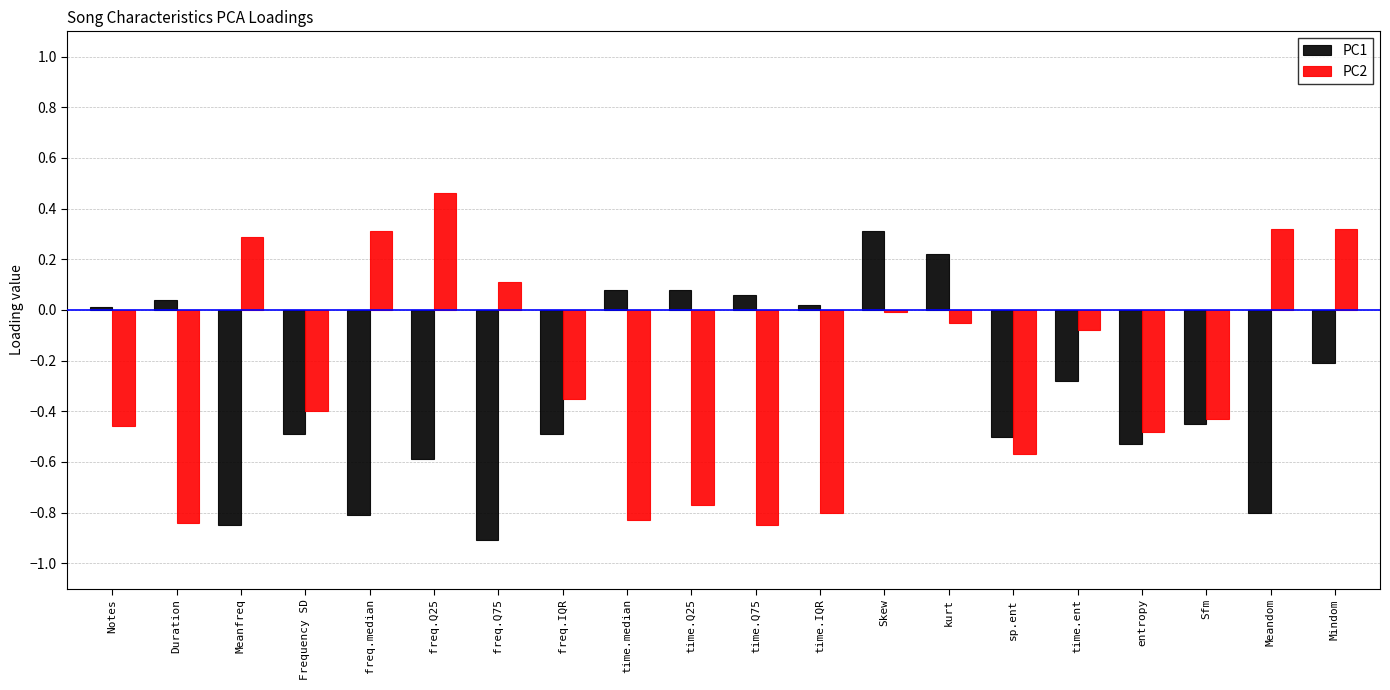

What is the spread (max minus min) of values at freq.Q75?

1.0